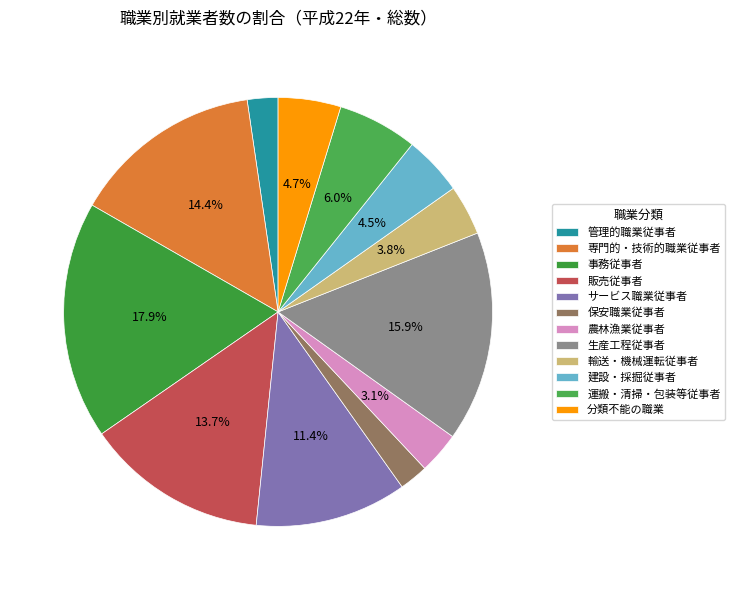

The 生産工程従事者 slice represents 16% of the pie. True or false?

True